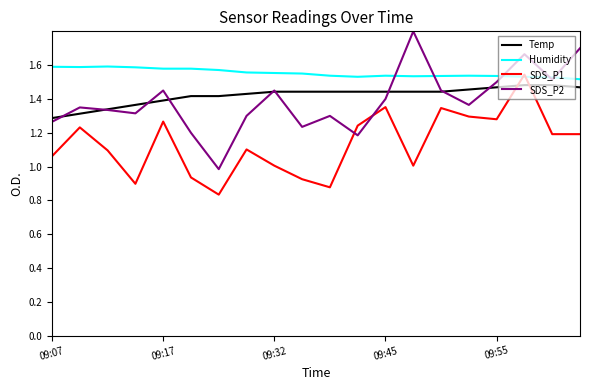

Which series has the largest total across all categories?

Humidity